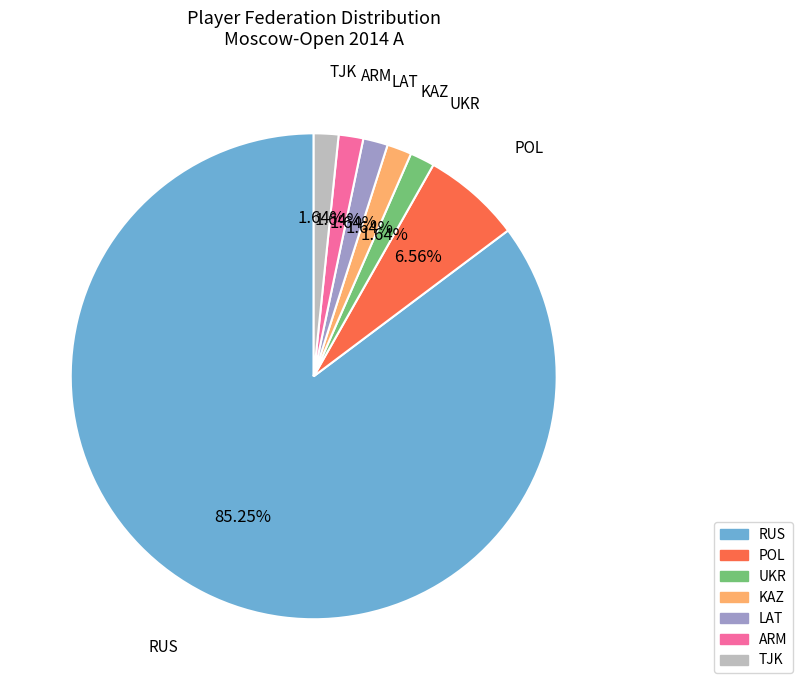

Which slice is the largest?

RUS